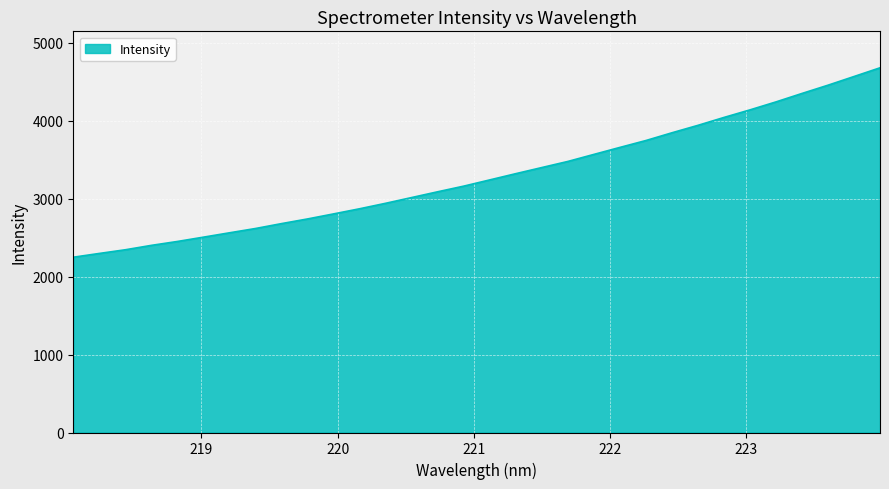

How many lines are shown in the chart?

1